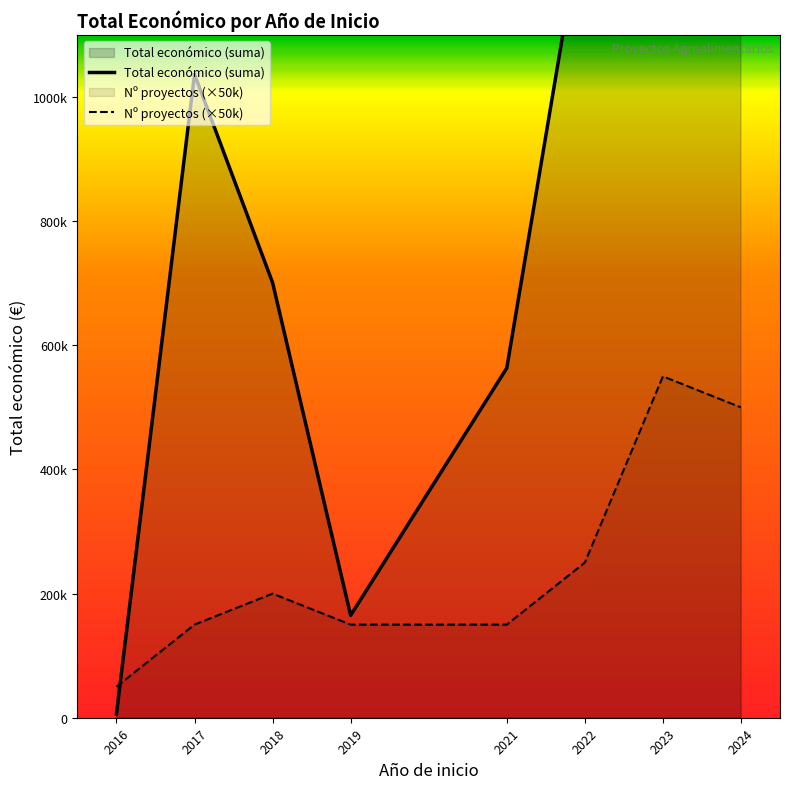

How many times do Total económico (suma) and Nº proyectos (×50k) cross each other?

1